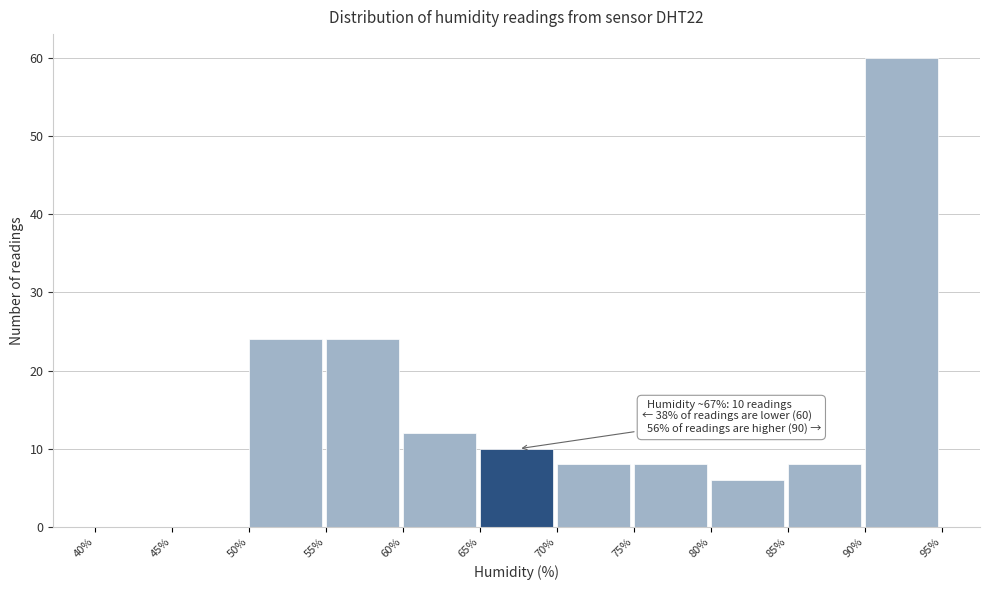

Over which range of the x-axis is the bar tallest?

90% to 95%